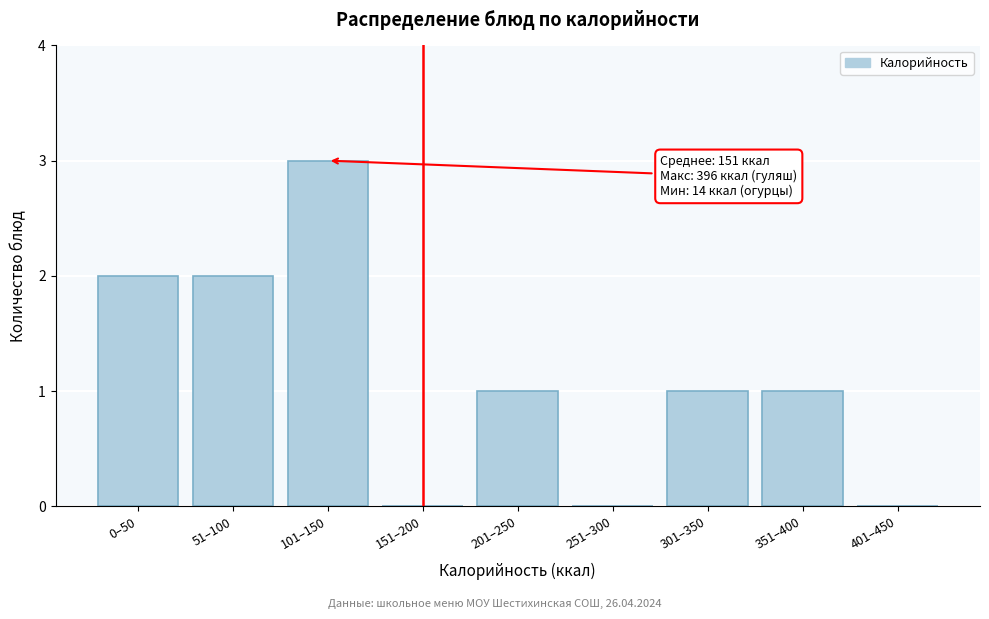

Reading left to right, transcribe all the data shown in this chart.

0–50=2	51–100=2	101–150=3	151–200=0	201–250=1	251–300=0	301–350=1	351–400=1	401–450=0